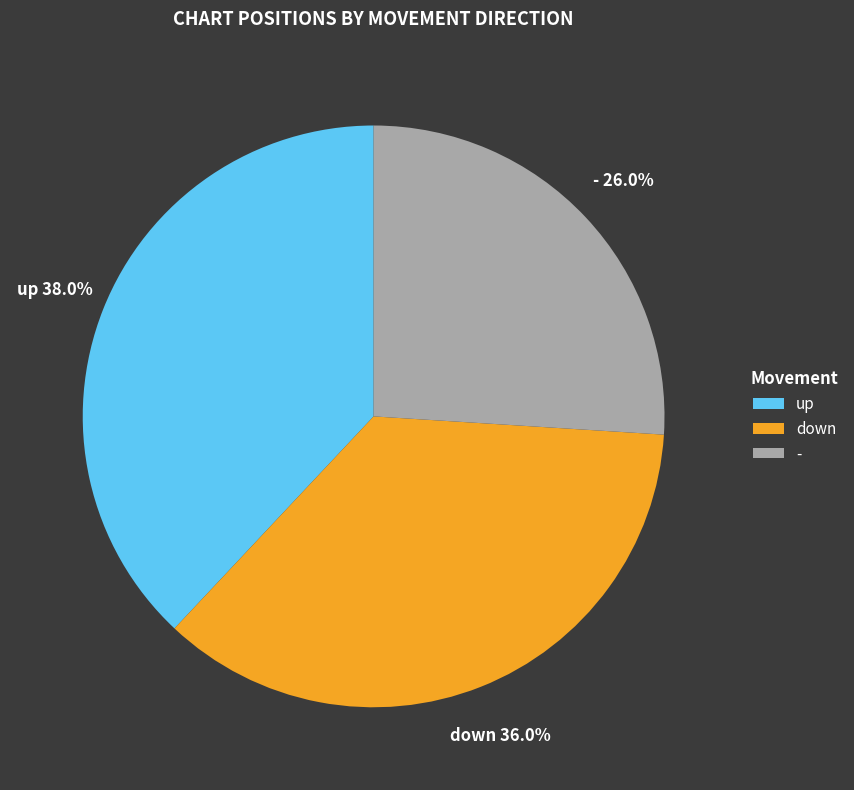

Rank the categories by value from highest to lowest.

up, down, -